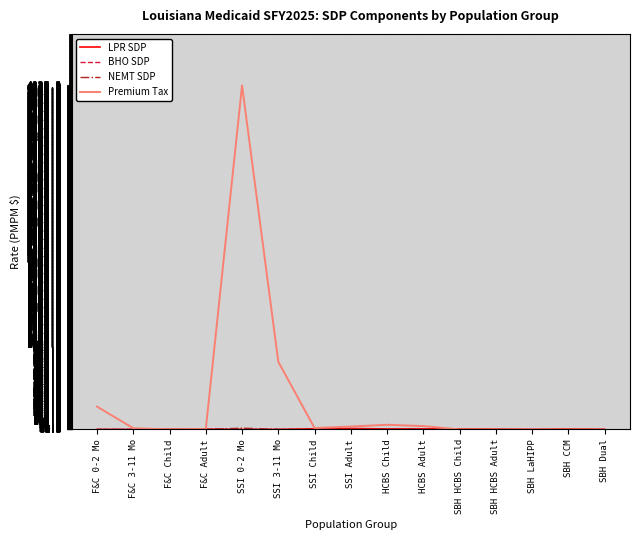

Count the number of data series in this chart.

4